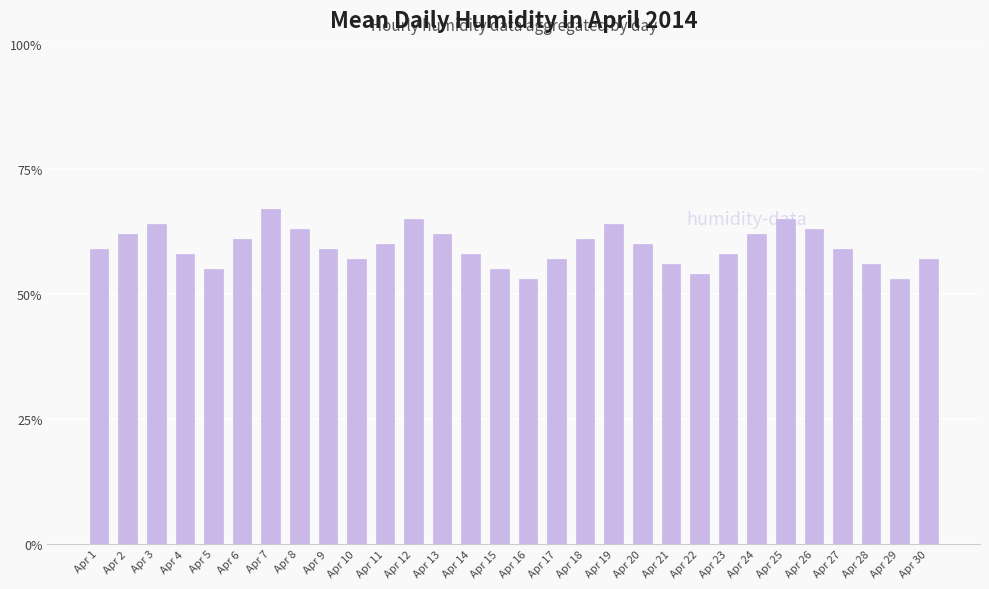

What is the ratio of the value at Apr 28 to the value at Apr 11?

0.9